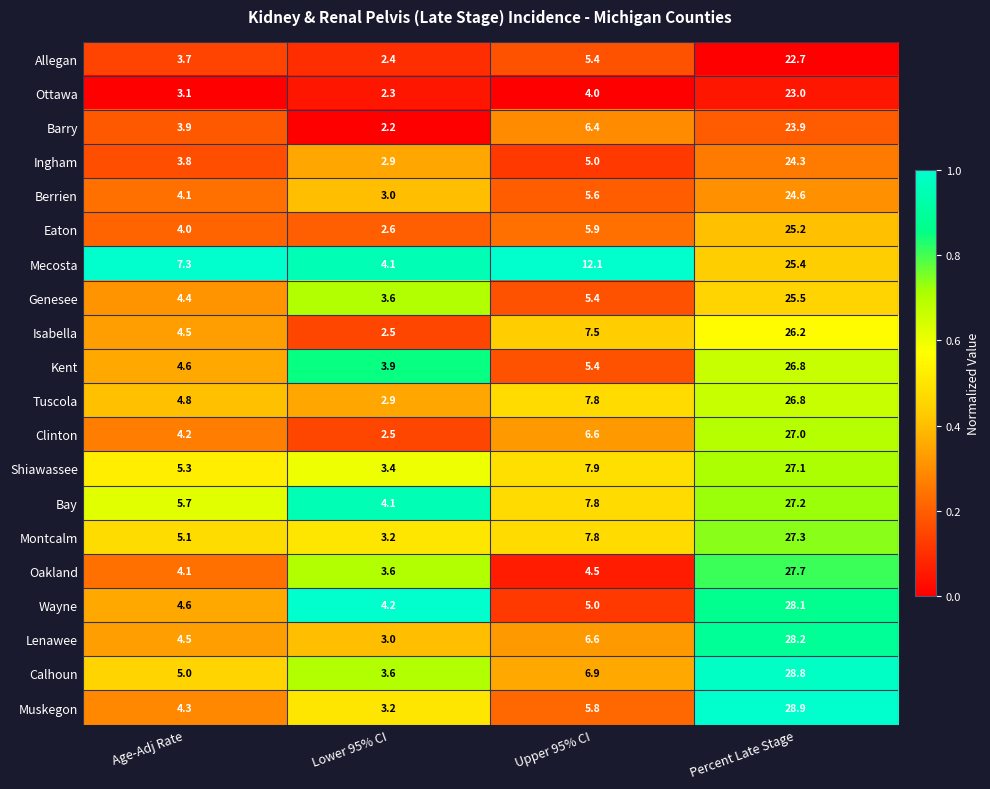

What is the difference between the Bay values at Upper 95% CI and Percent Late Stage?

19.4